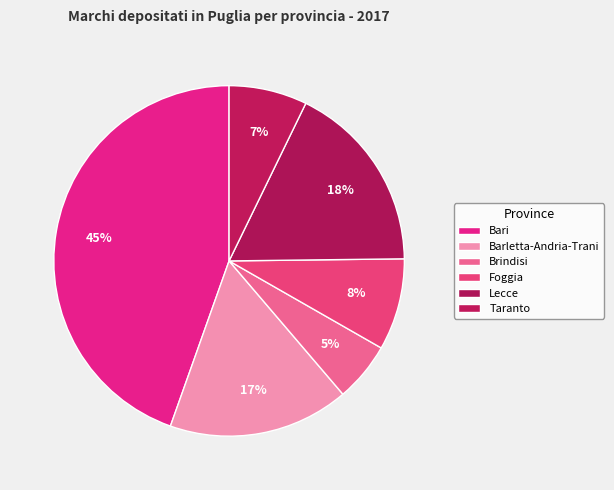

How many slices are in this pie chart?

6